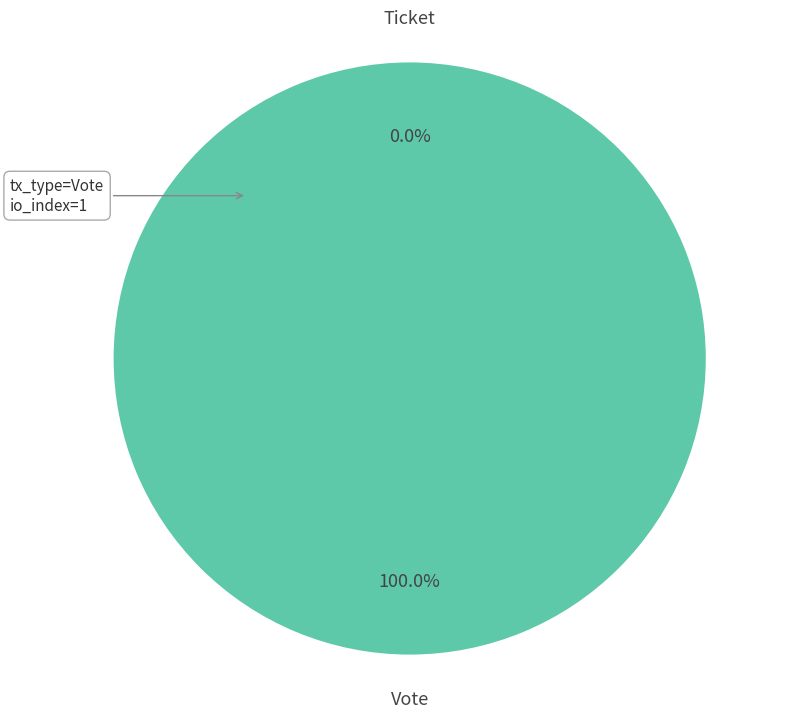

To the nearest percent, what is the combined percentage of Vote and Ticket?

100%